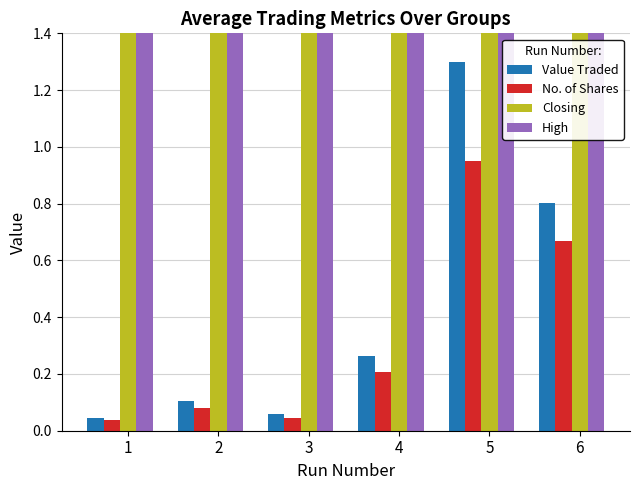

At which category is the sum across all series the highest?

5